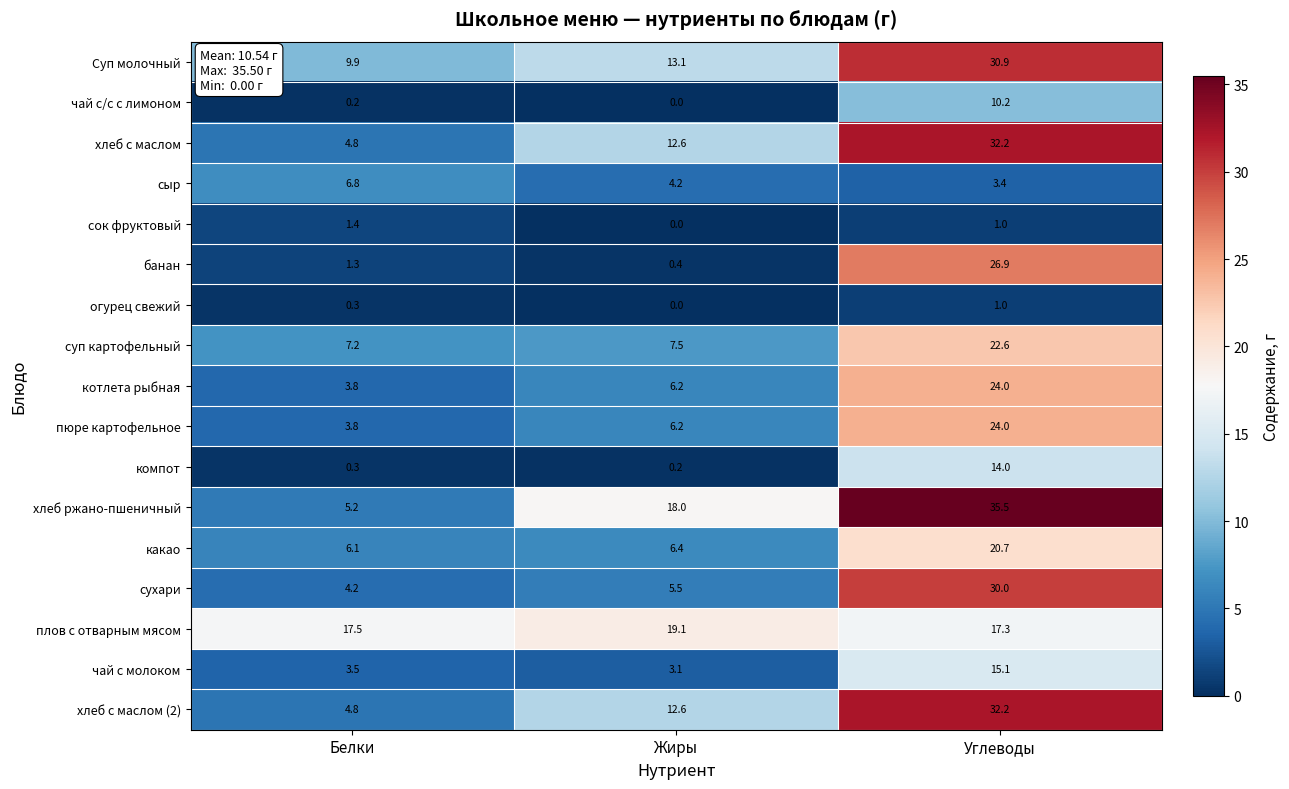

List the labels in order of сухари value, largest first.

Углеводы, Жиры, Белки